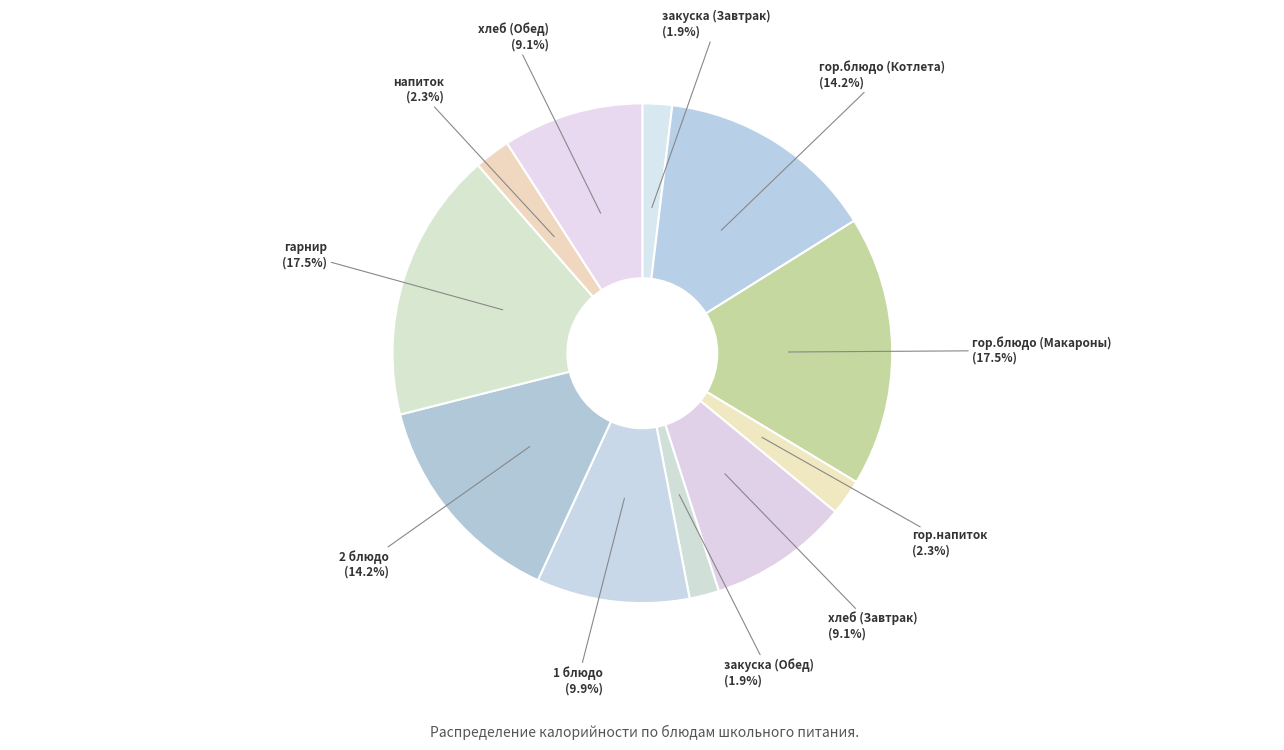

How much of the chart is everything except гор.напиток?

97.7%